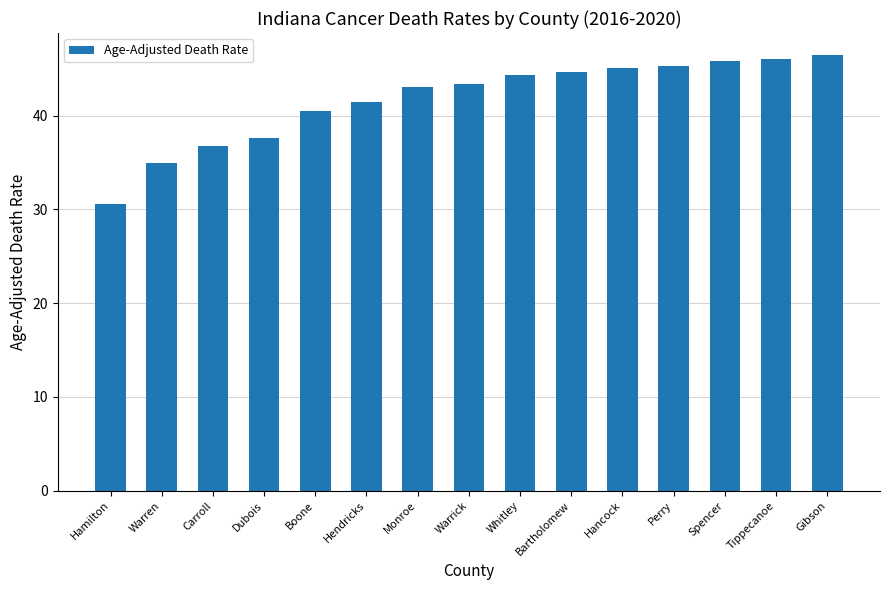

What is the sum of all values?

626.3